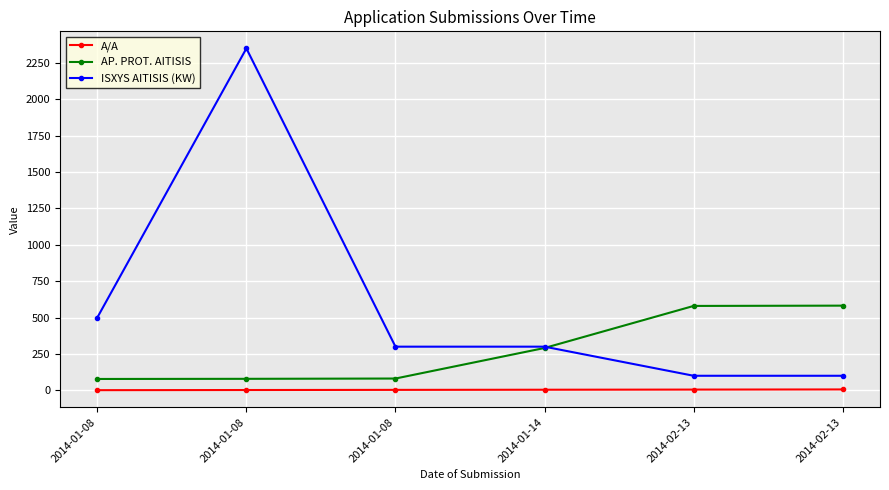

Rank the series by their maximum value, from lowest to highest.

A/A, AP. PROT. AITISIS, ISXYS AITISIS (KW)